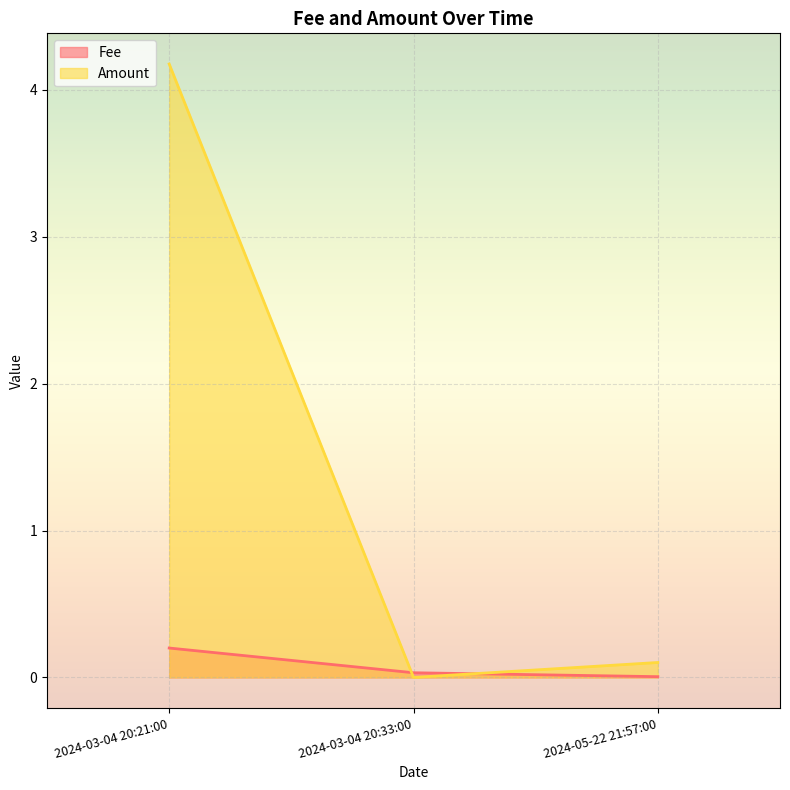

How many lines are shown in the chart?

2